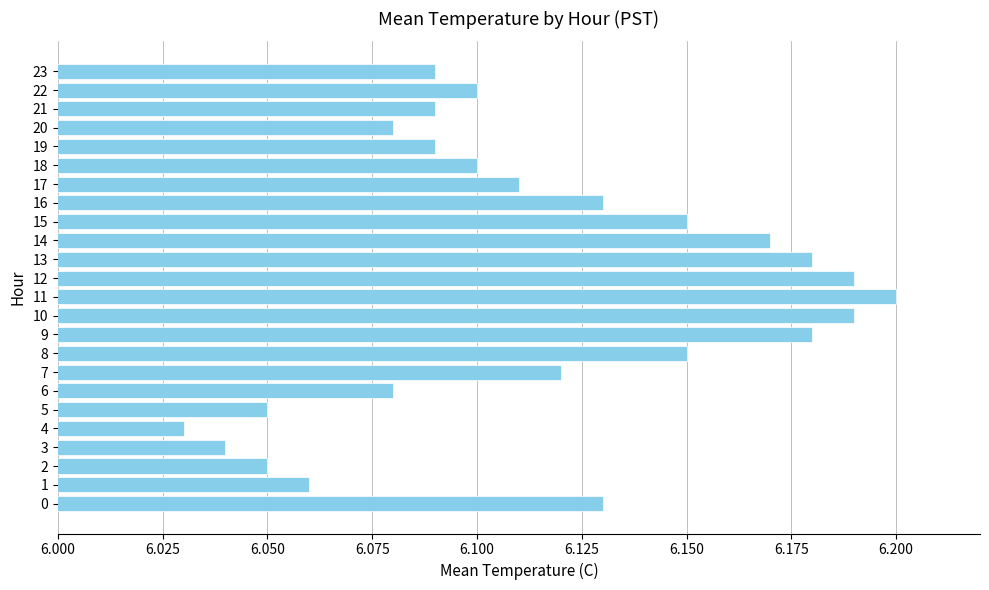

Where is the data nearest to the value 6?

4